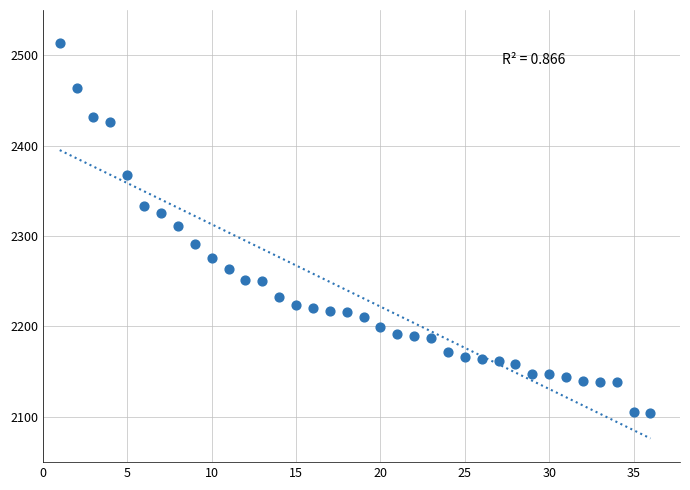

What is the range of Y values (max minus min)?

410